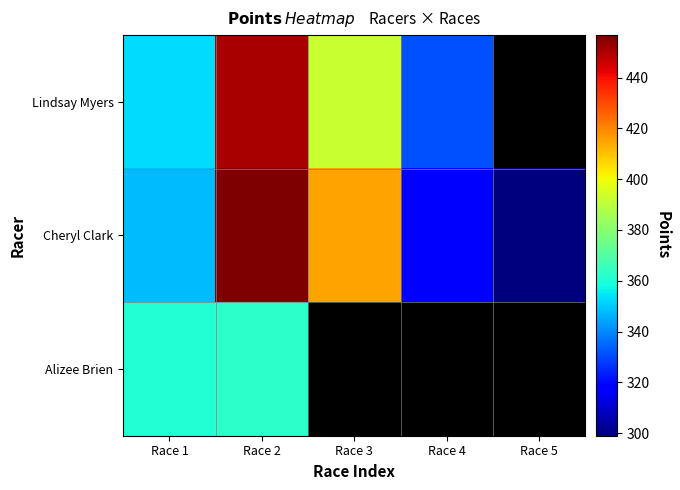

Which has a higher value, Race 4 or Race 5?

Race 4